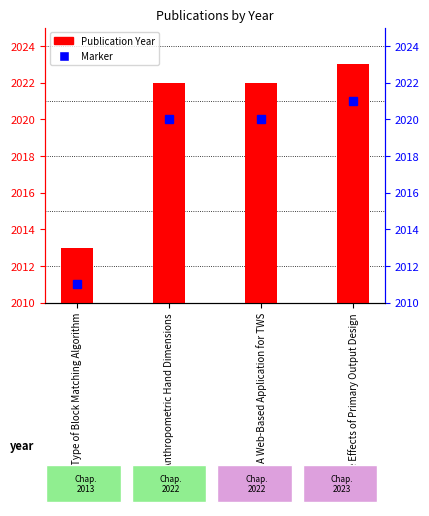

Count the number of categories in the chart.

4